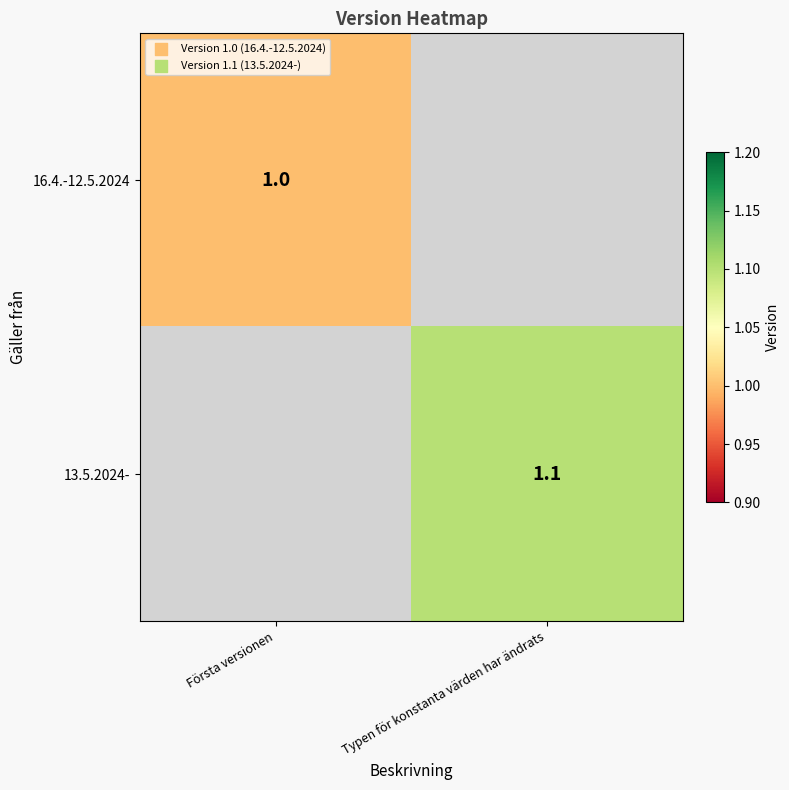

At how many categories does at least one series exceed 0?

2